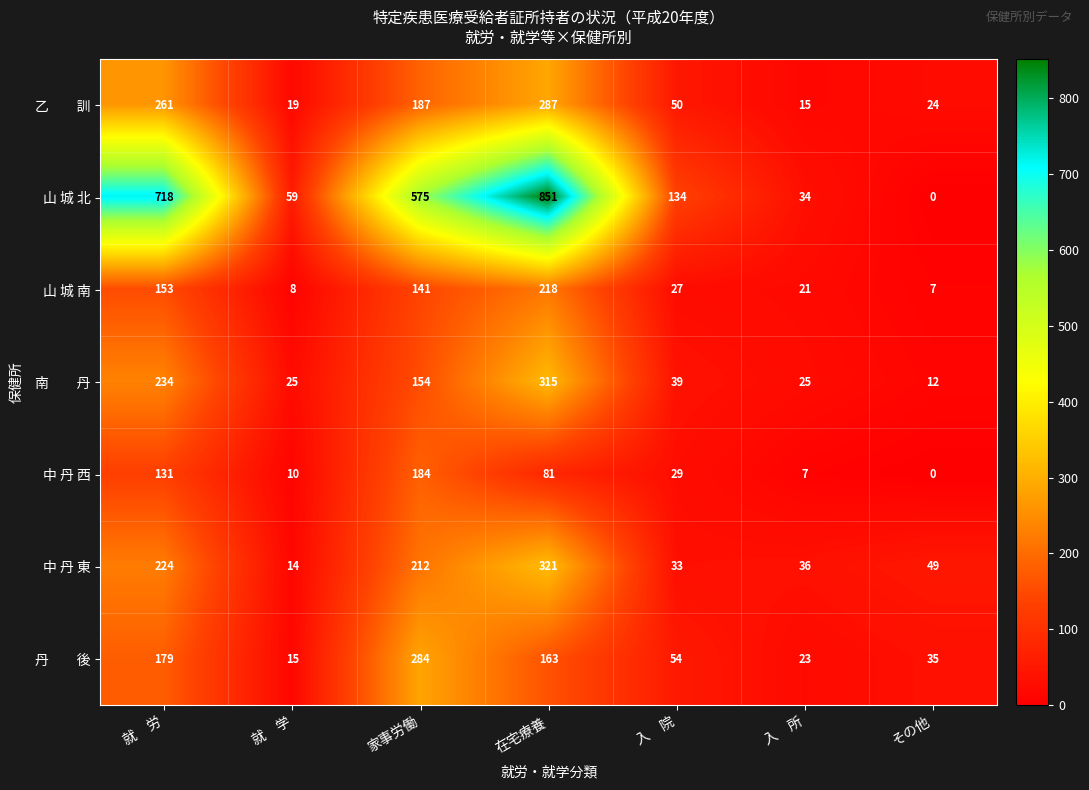

Which series has the largest total across all categories?

山 城 北